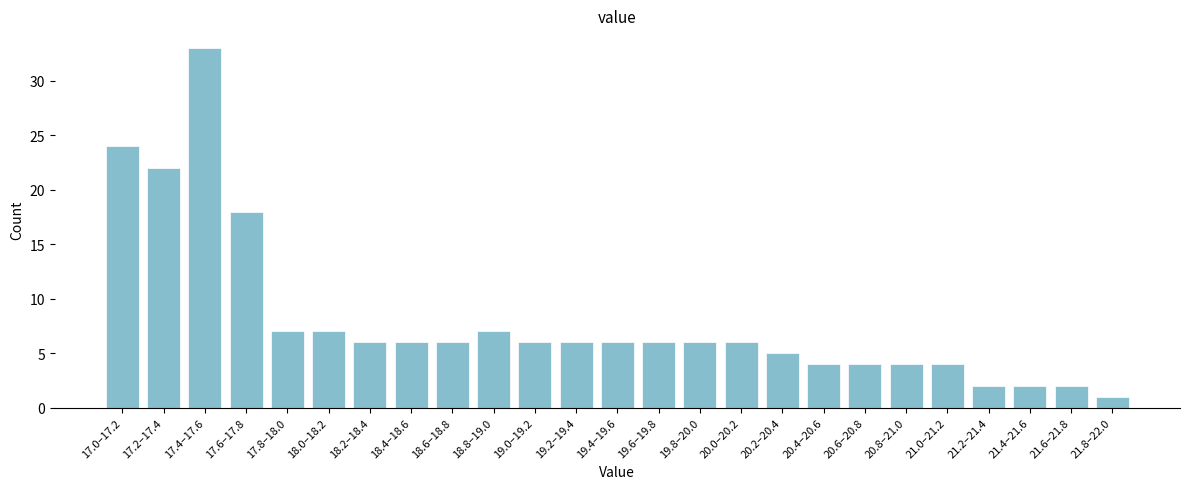

Reading left to right, extract all data points from this chart.

24	22	33	18	7	7	6	6	6	7	6	6	6	6	6	6	5	4	4	4	4	2	2	2	1